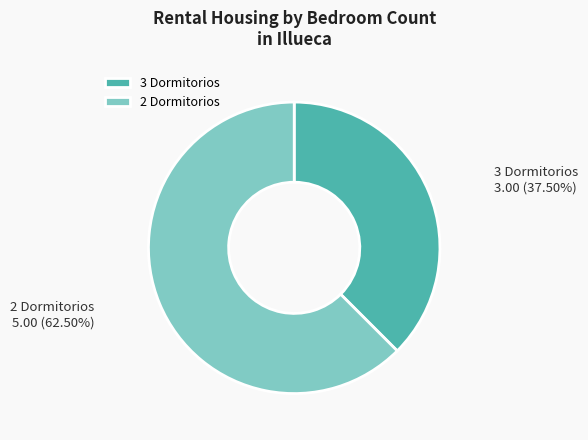

What is the ratio of the value at 2 Dormitorios to the value at 3 Dormitorios?

1.7